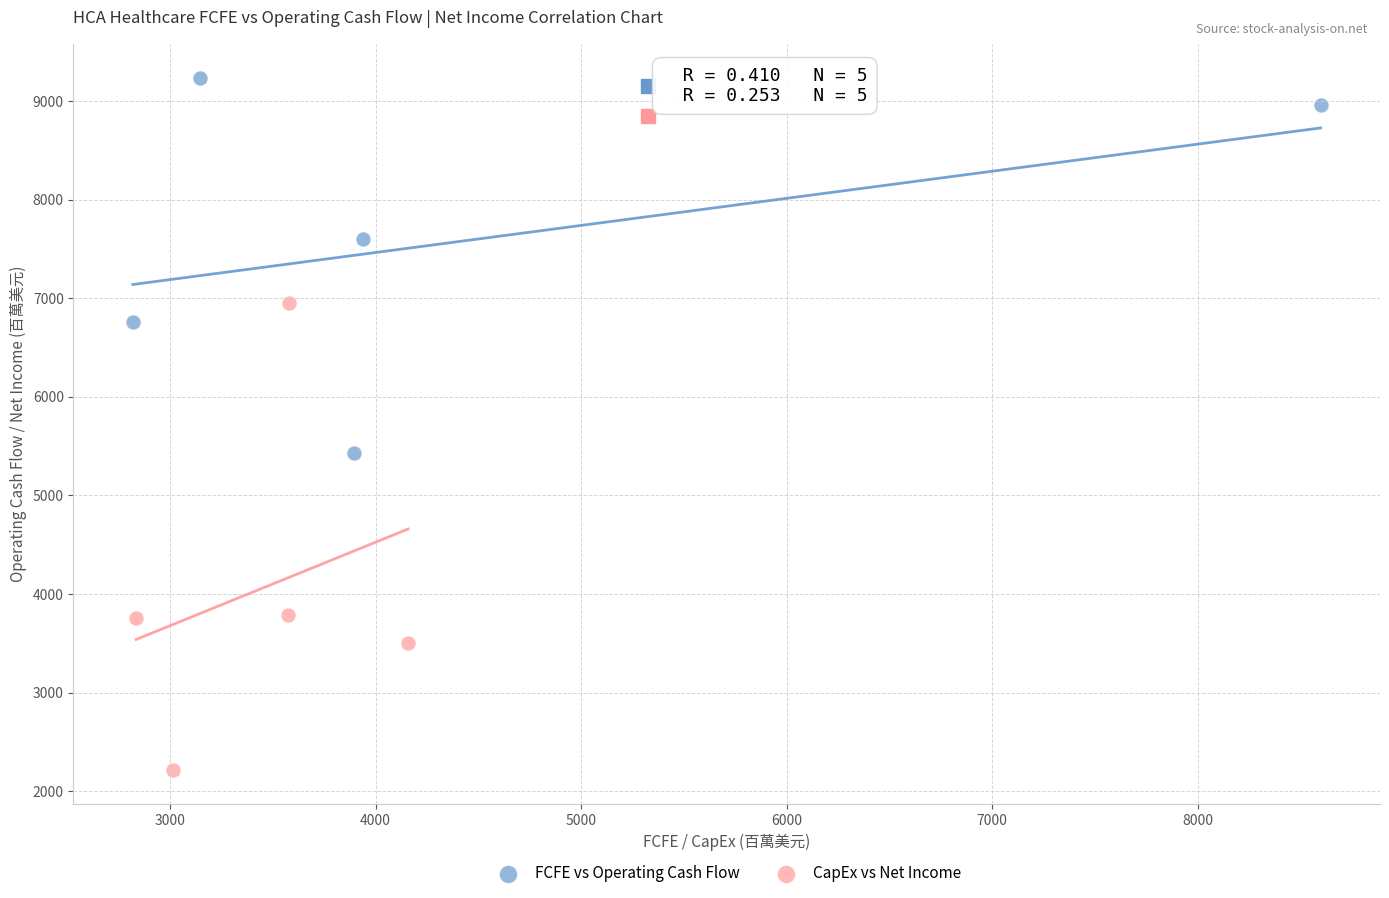

Which series reaches the minimum Y coordinate?

CapEx vs Net Income